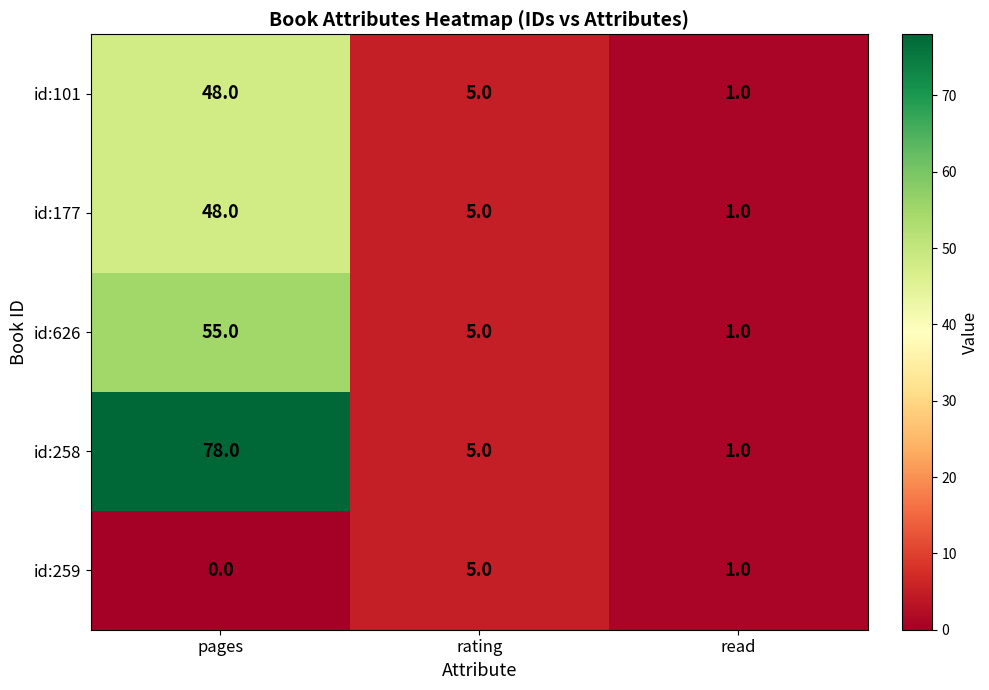

Which category has the lowest value in the id:259 series?

pages